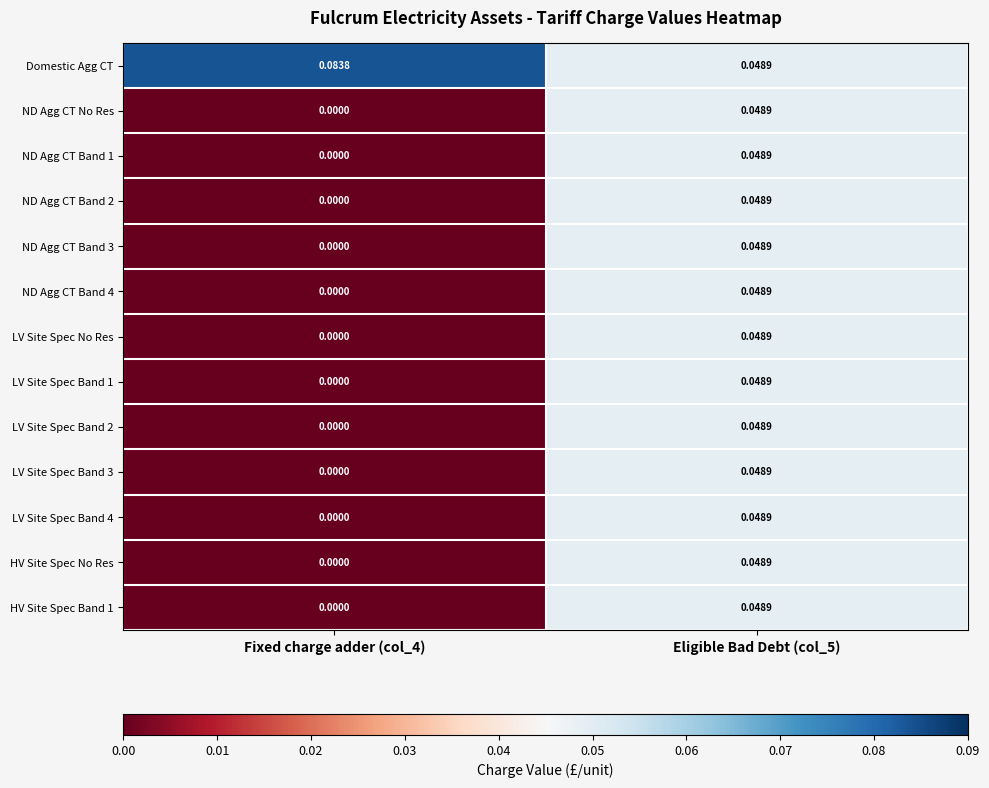

At which category is the sum across all series the highest?

Eligible Bad Debt (col_5)